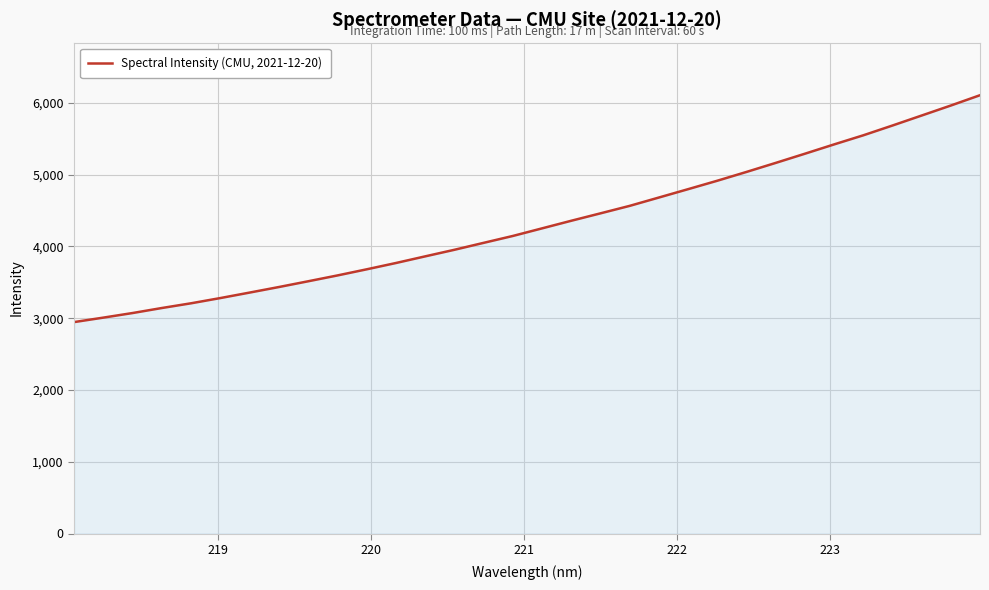

What is the maximum value shown in the chart?

6106.3